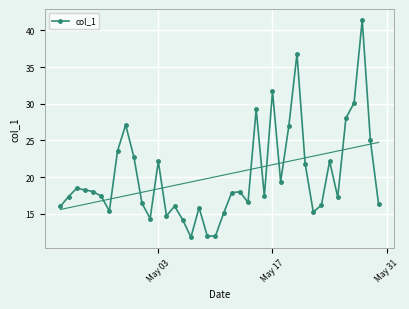

True or false: col_1 has more than 2 interior local peaks.

True